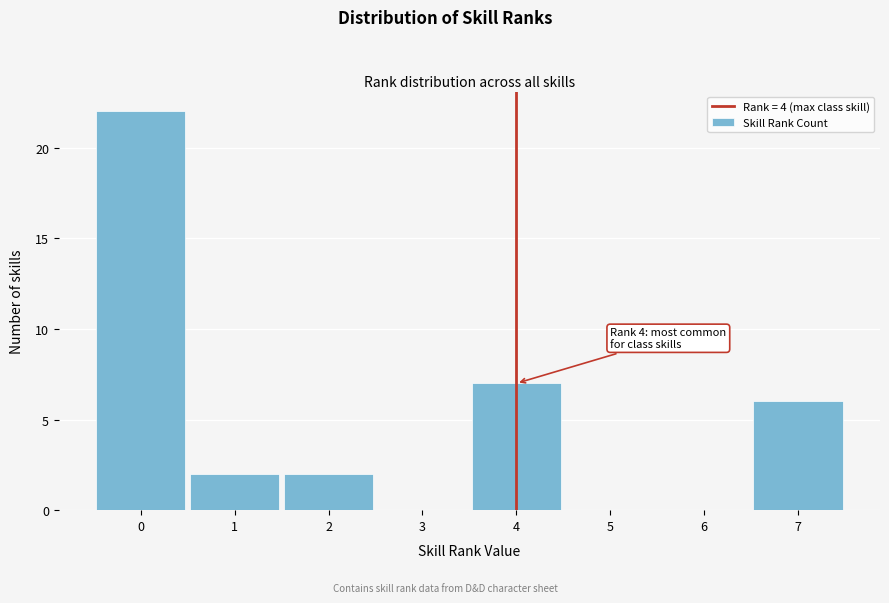

Over which range of the x-axis is the bar tallest?

-0.5 to 0.5